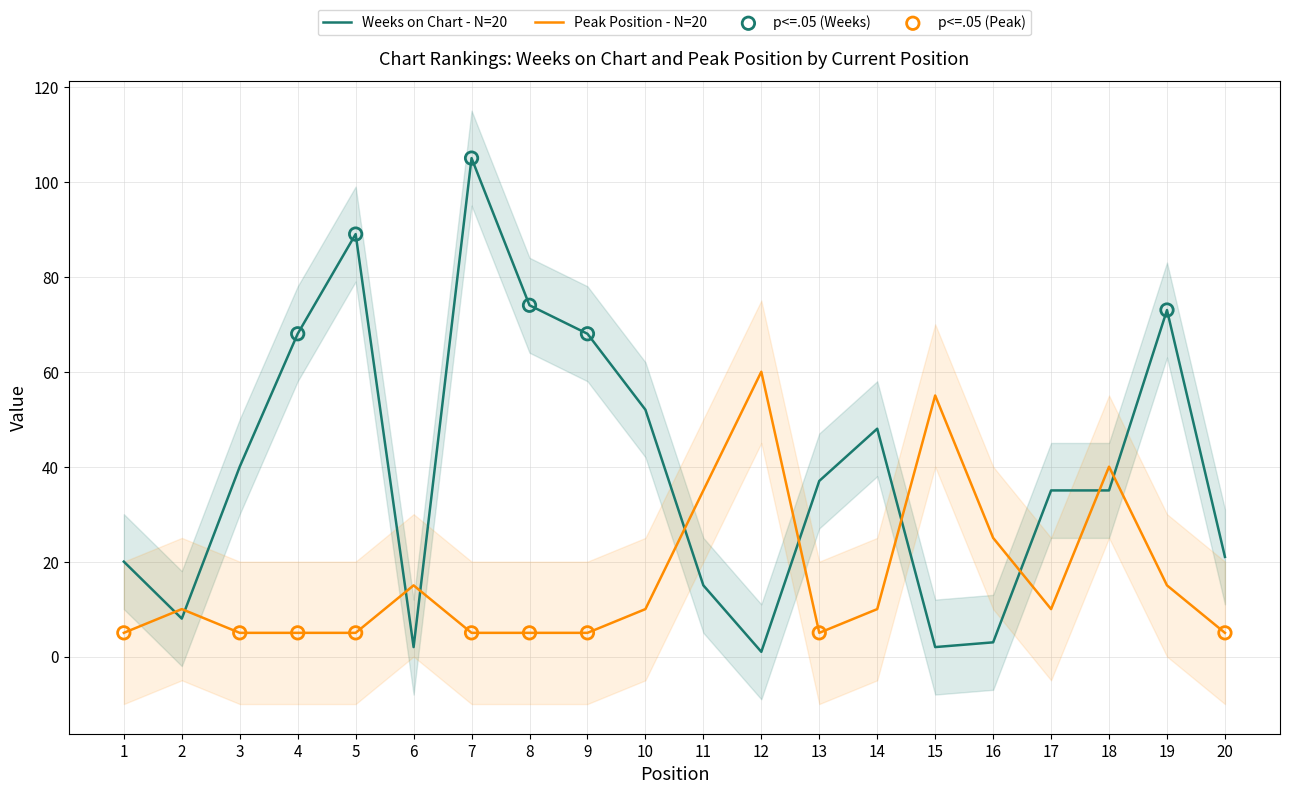

Which series reaches the maximum Y coordinate?

Weeks on Chart